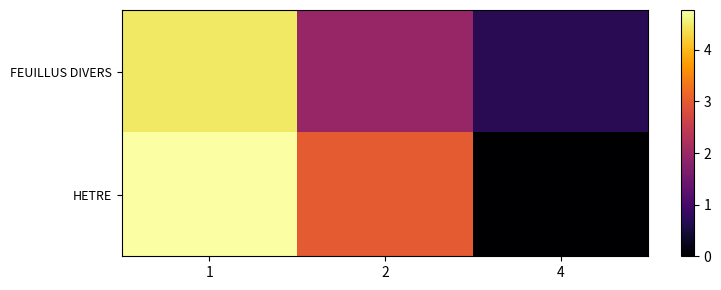

Reading left to right, extract all data points from this chart.

FEUILLUS DIVERS: 1=4.5	2=1.9	4=0.7
HETRE: 1=4.8	2=3.0	4=0.0